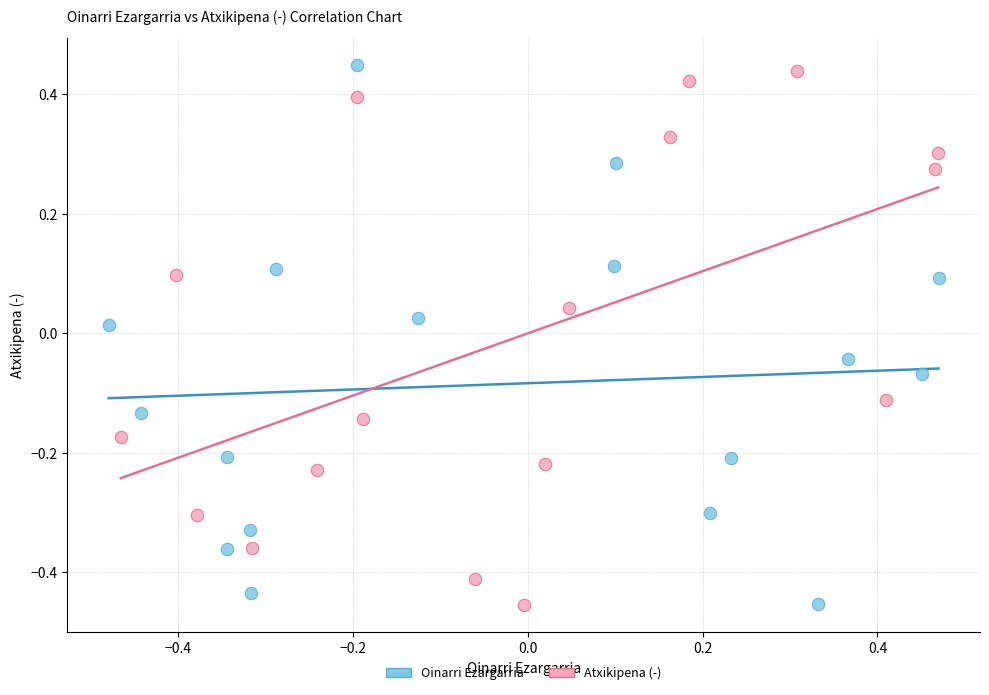

Which series has the largest Y range (max minus min)?

Oinarri Ezargarria